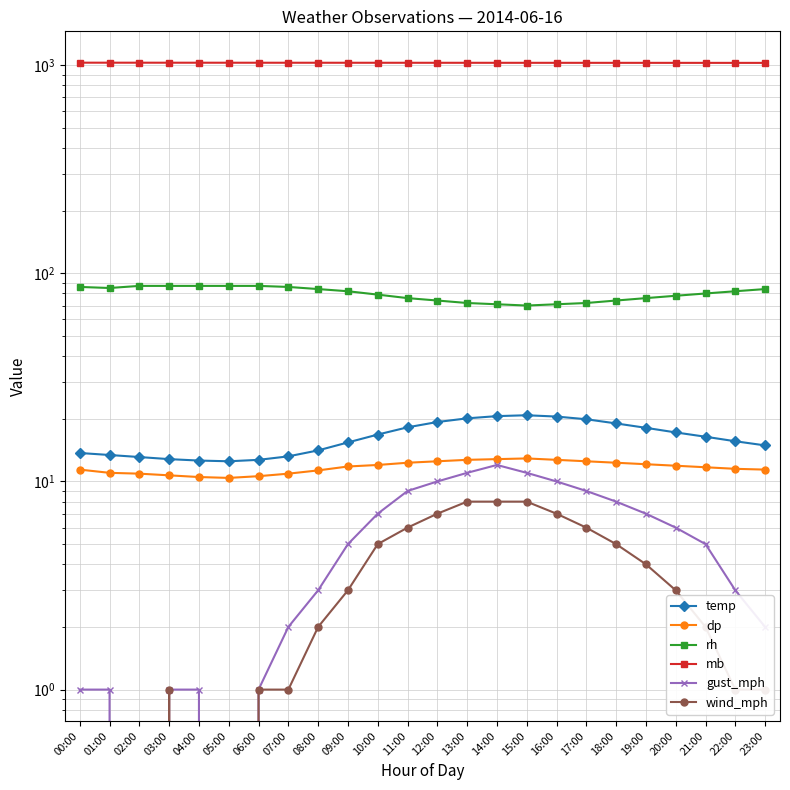

True or false: wind_mph has a value of 12.4 at 12:00.

False